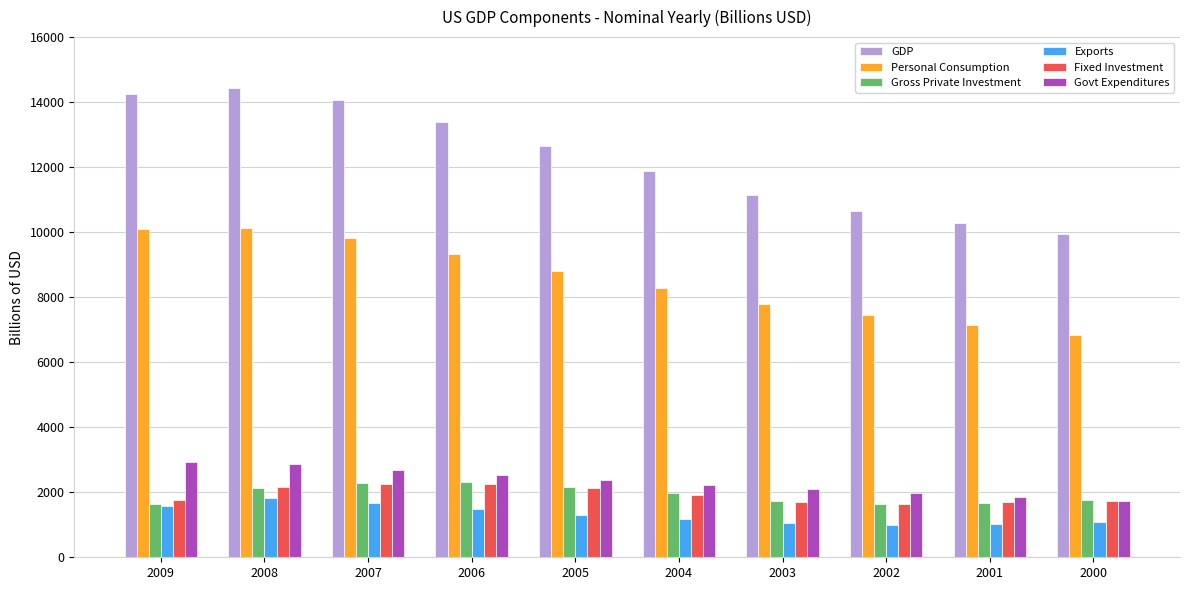

Does the chart contain stacked bars?

No